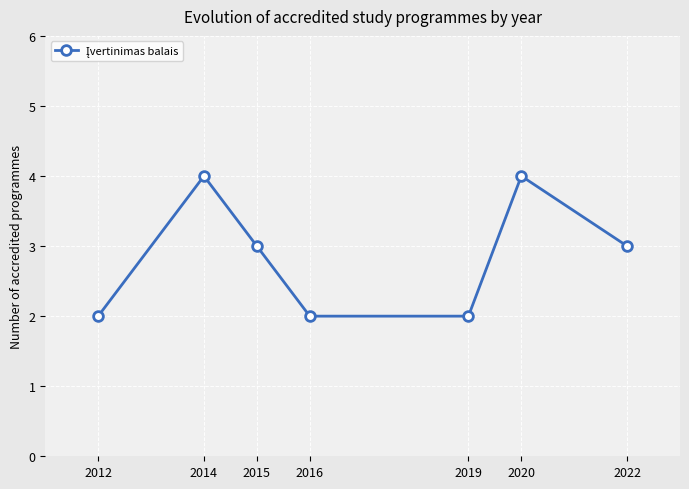

What is the difference between the second highest and second lowest values?

2